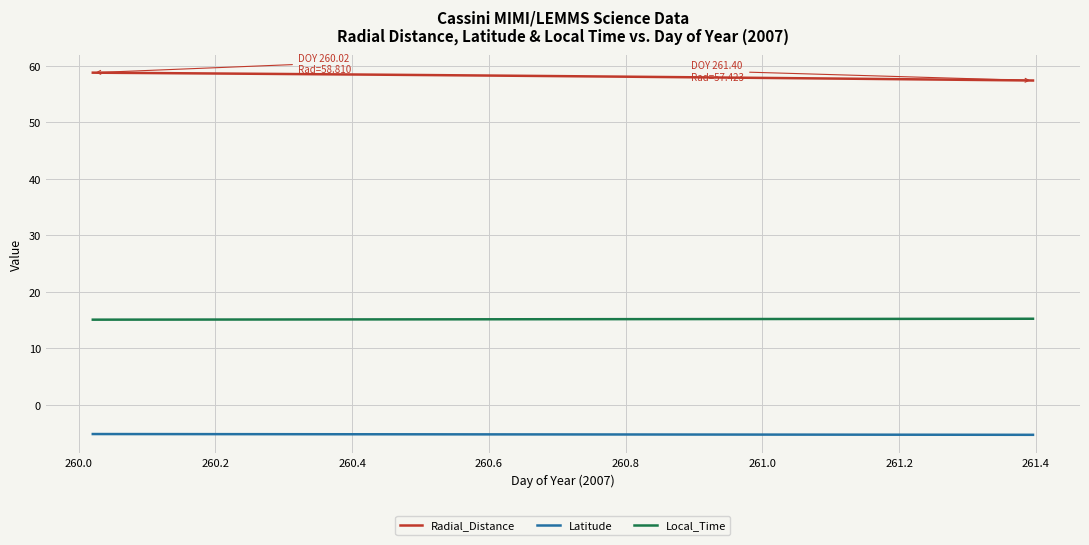

Rank the series by their maximum value, from lowest to highest.

Latitude, Local_Time, Radial_Distance